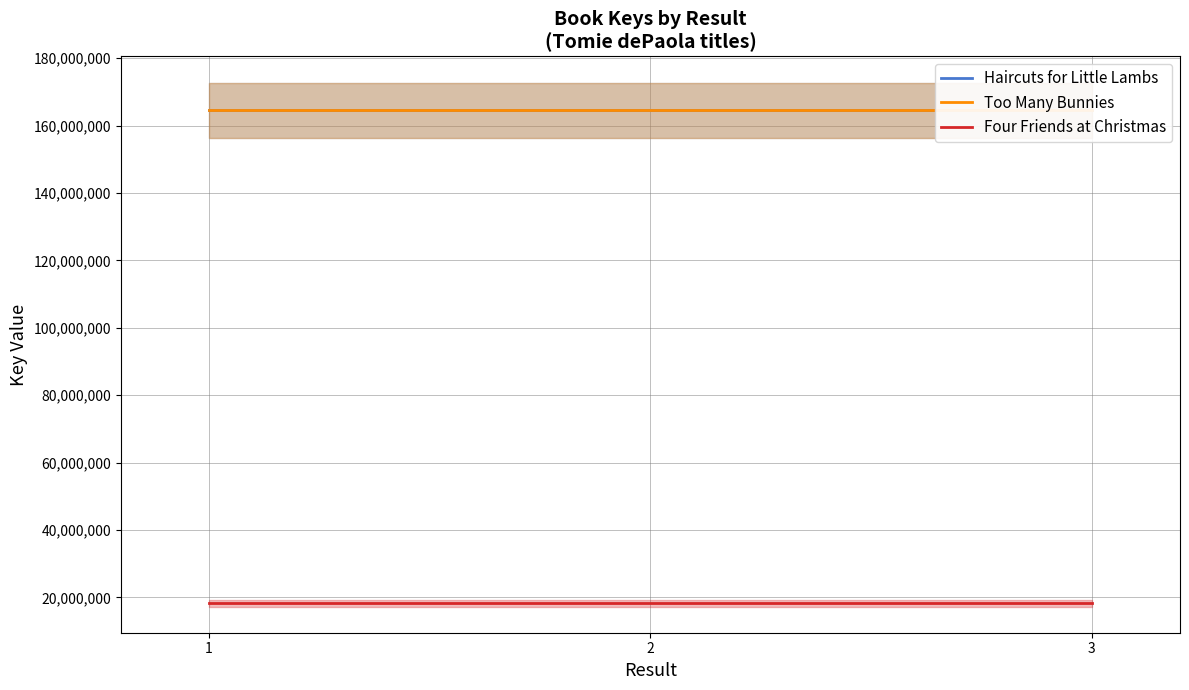

Rank the series at 3 from lowest to highest value.

Four Friends at Christmas, Too Many Bunnies, Haircuts for Little Lambs